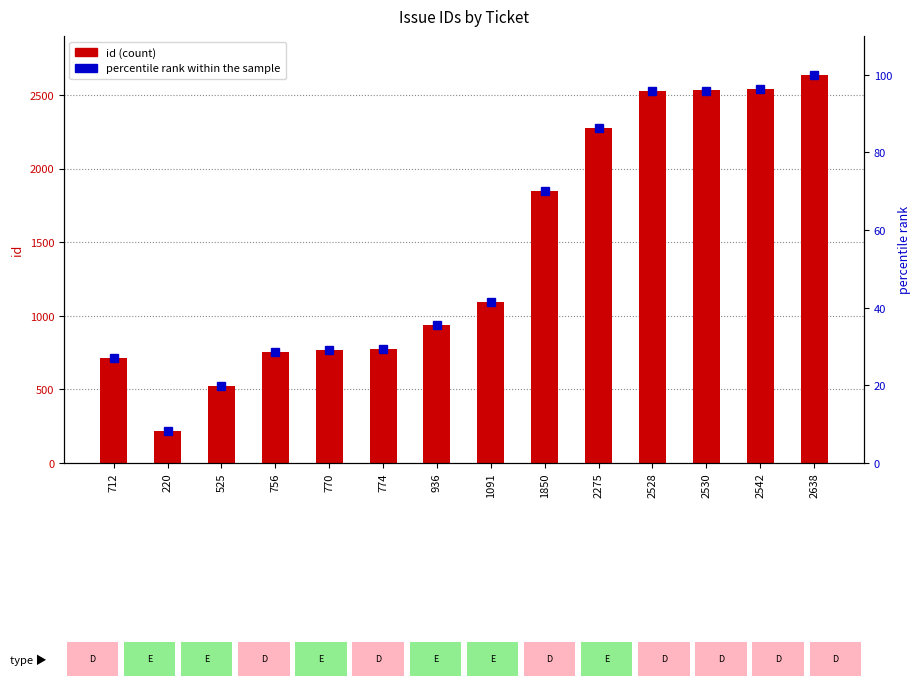

What is the minimum value for percentile rank within the sample?

8.3